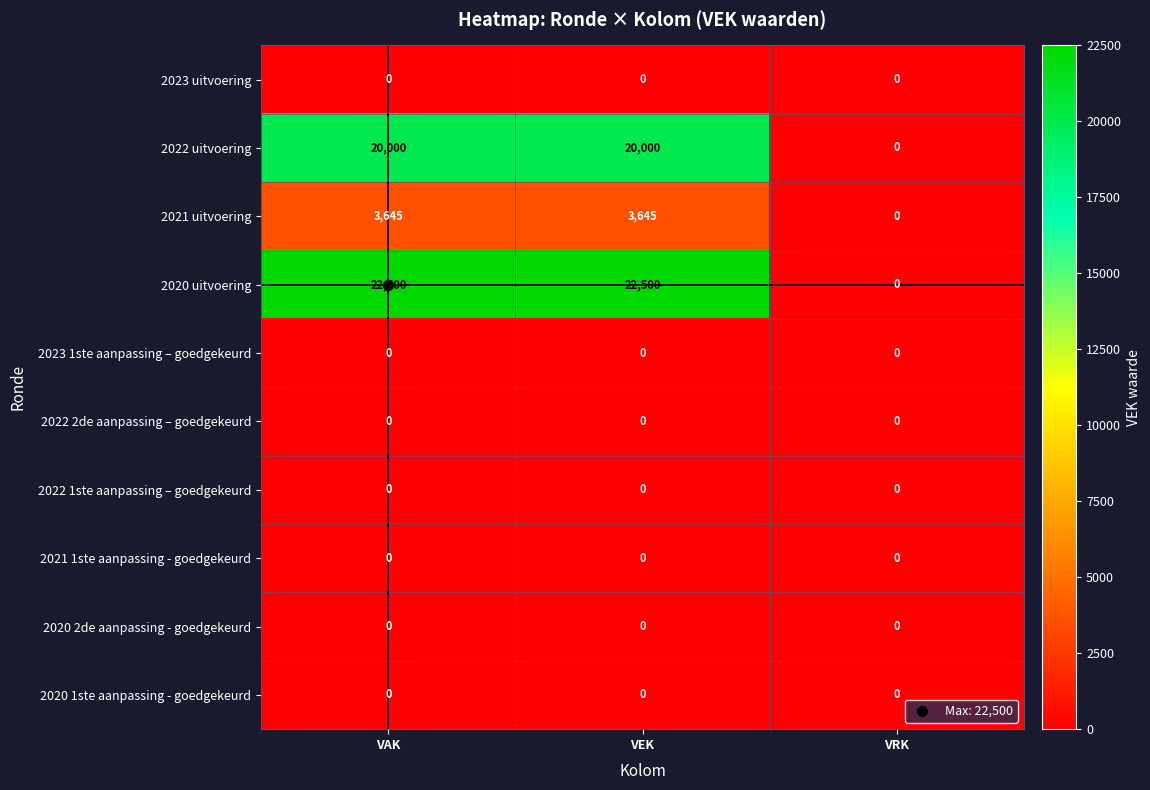

Is it true that 2022 uitvoering equals 20000 at VAK?

True